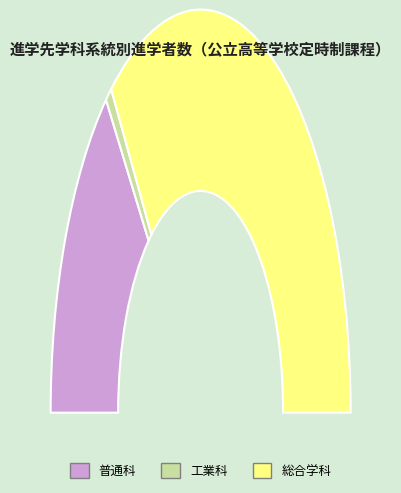

What percentage is the 普通科 slice, to the nearest percent?

28%